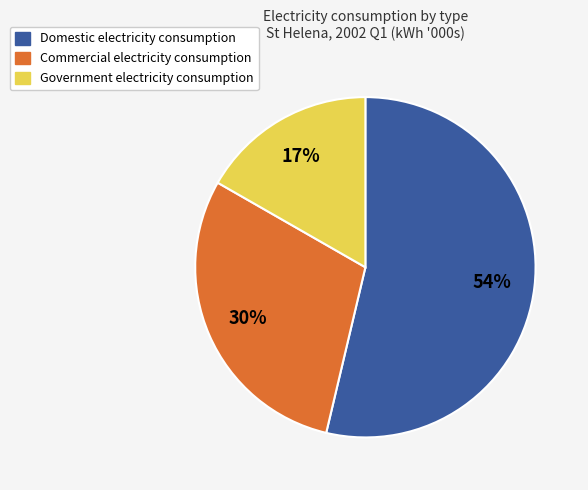

Rank the categories by value from highest to lowest.

Domestic electricity consumption, Commercial electricity consumption, Government electricity consumption